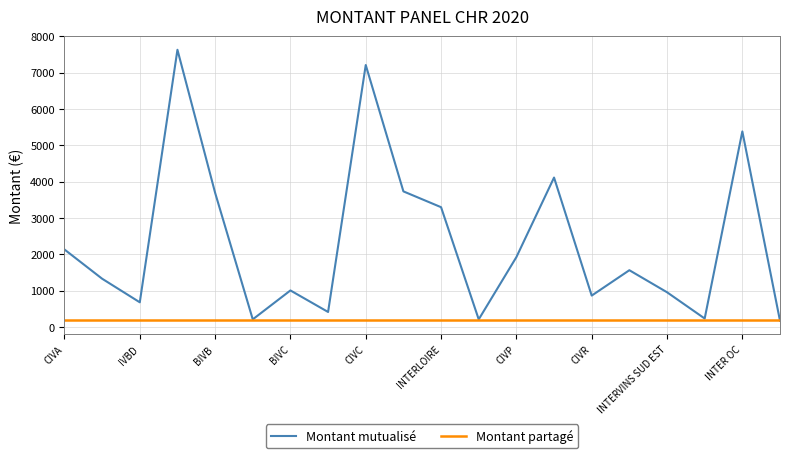

Which series has the largest range (max minus min)?

Montant mutualisé